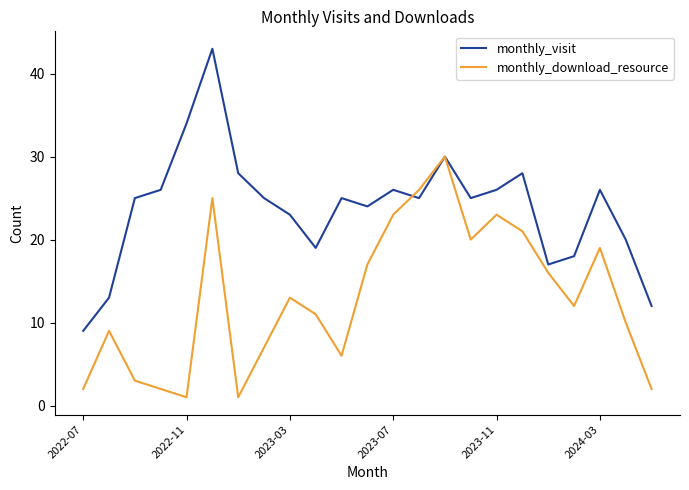

List the series in order of their peak value, lowest first.

monthly_download_resource, monthly_visit